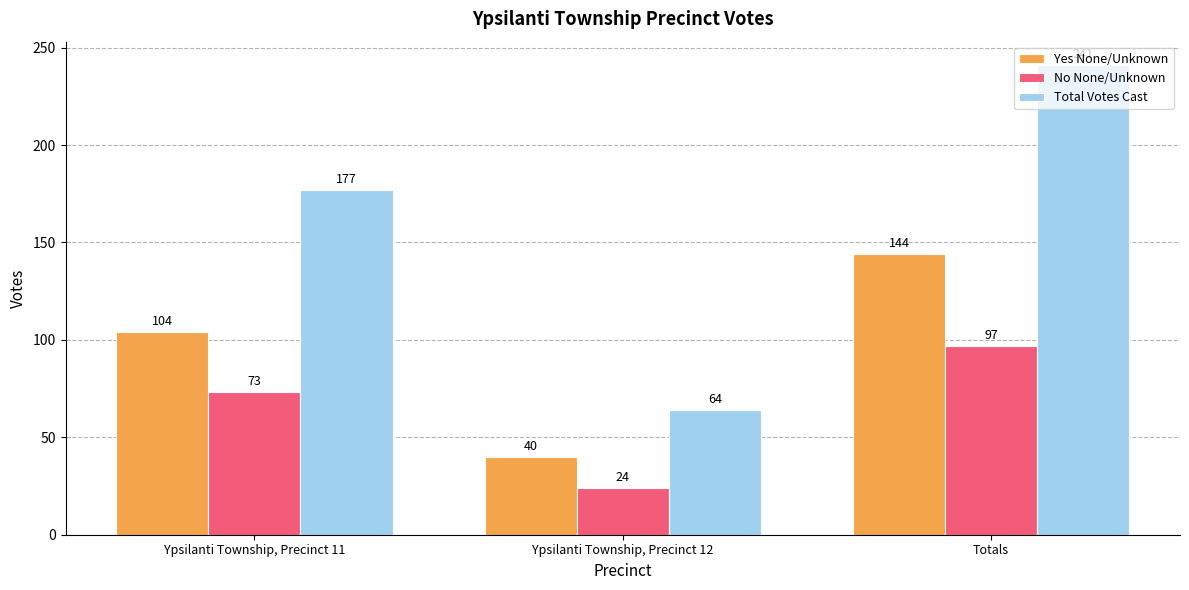

Reading left to right, transcribe all the data shown in this chart.

Yes None/Unknown: 104	40	144
No None/Unknown: 73	24	97
Total Votes Cast: 177	64	241